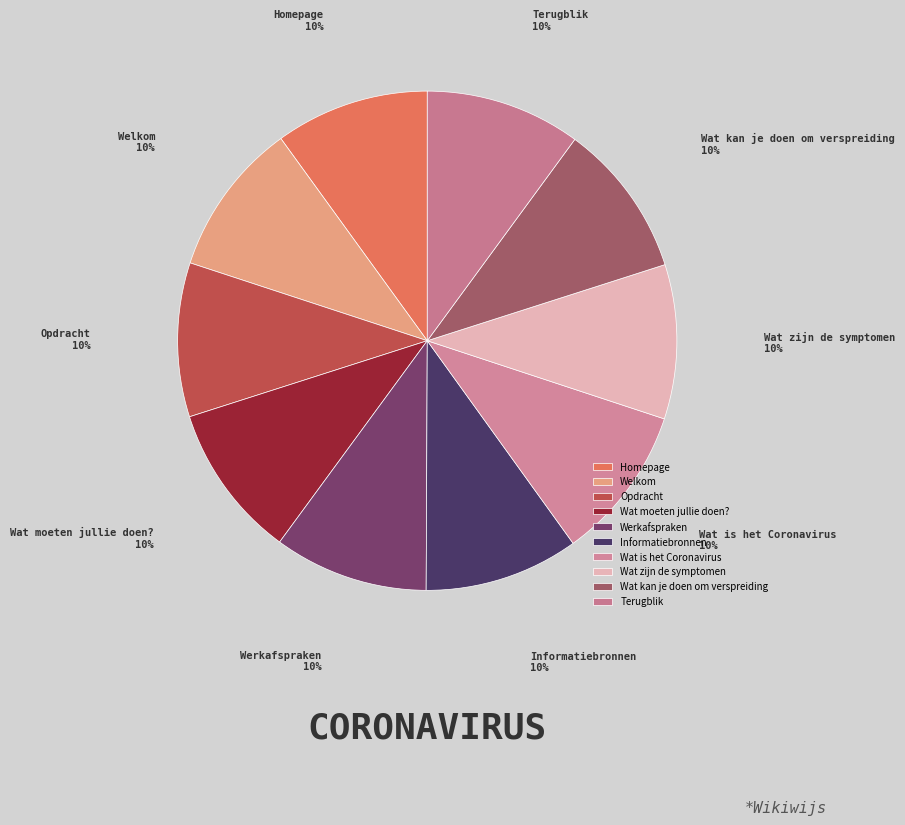

What percentage is the Wat is het Coronavirus slice, to the nearest percent?

10%